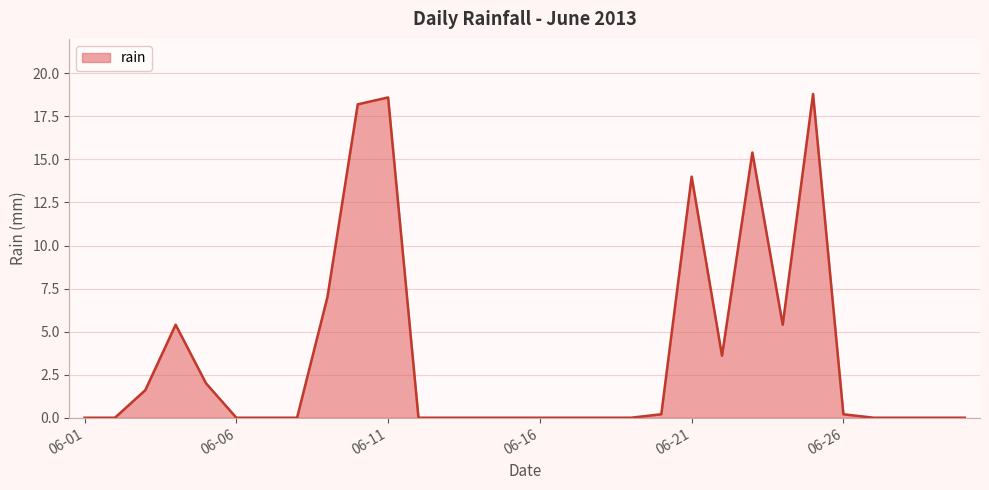

What is the difference between the maximum and minimum values?

18.8